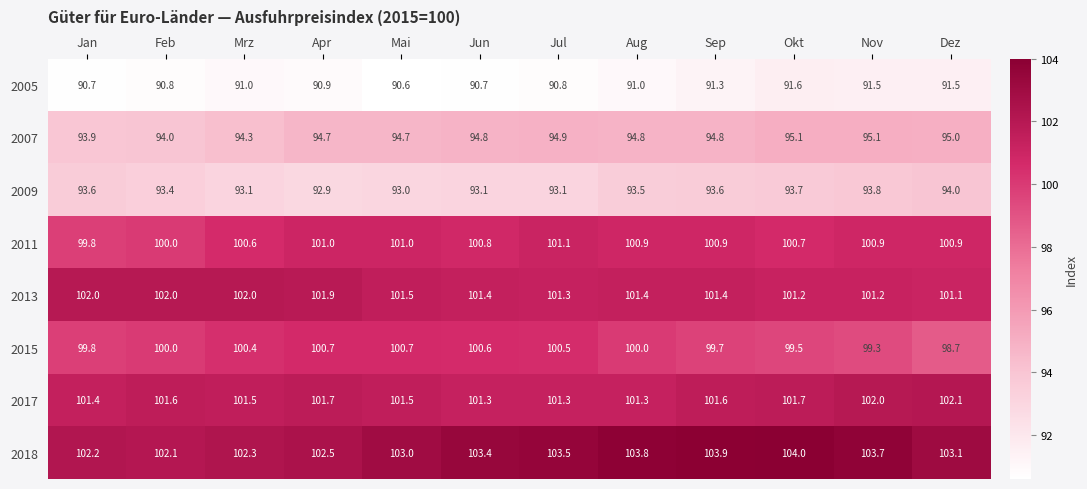

Which label corresponds to the smallest value in the chart?

Mai